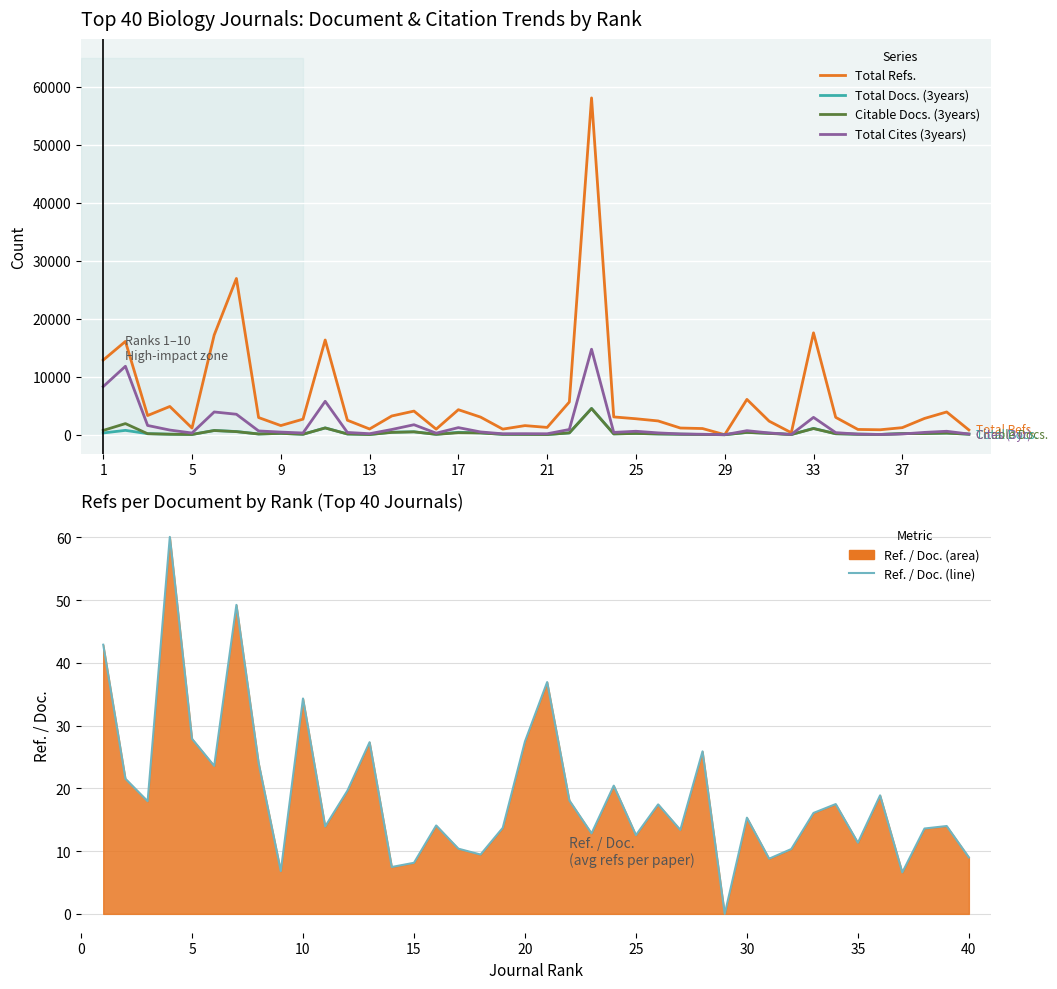

Count the number of categories in the chart.

40